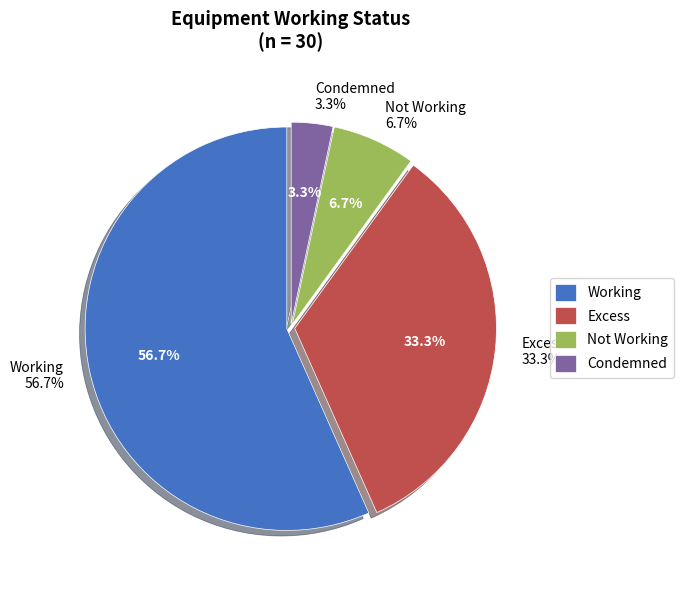

What percentage is the Working slice, to the nearest percent?

57%